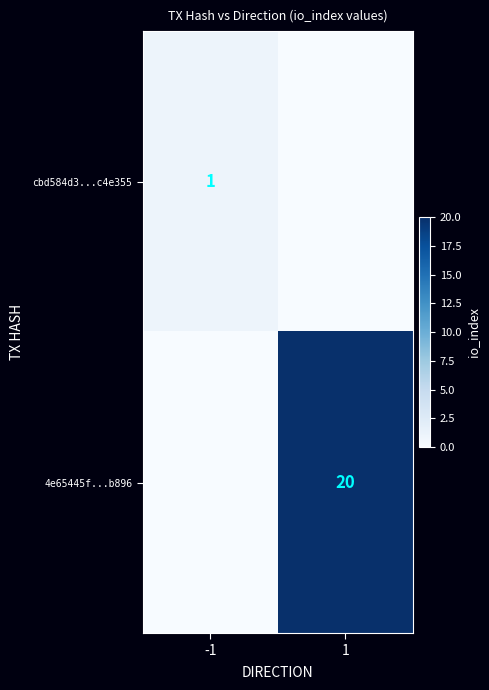

True or false: 4e65445f...b896 has a value of 20 at 1.

True